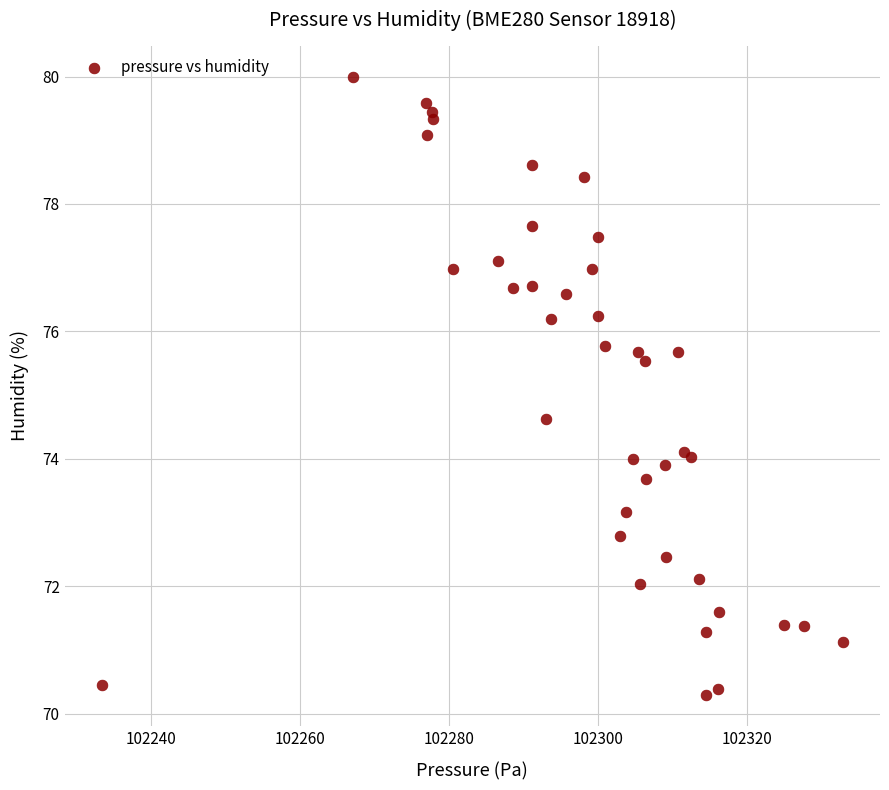

What Y value in the scatter plot is closest to 75?

74.6